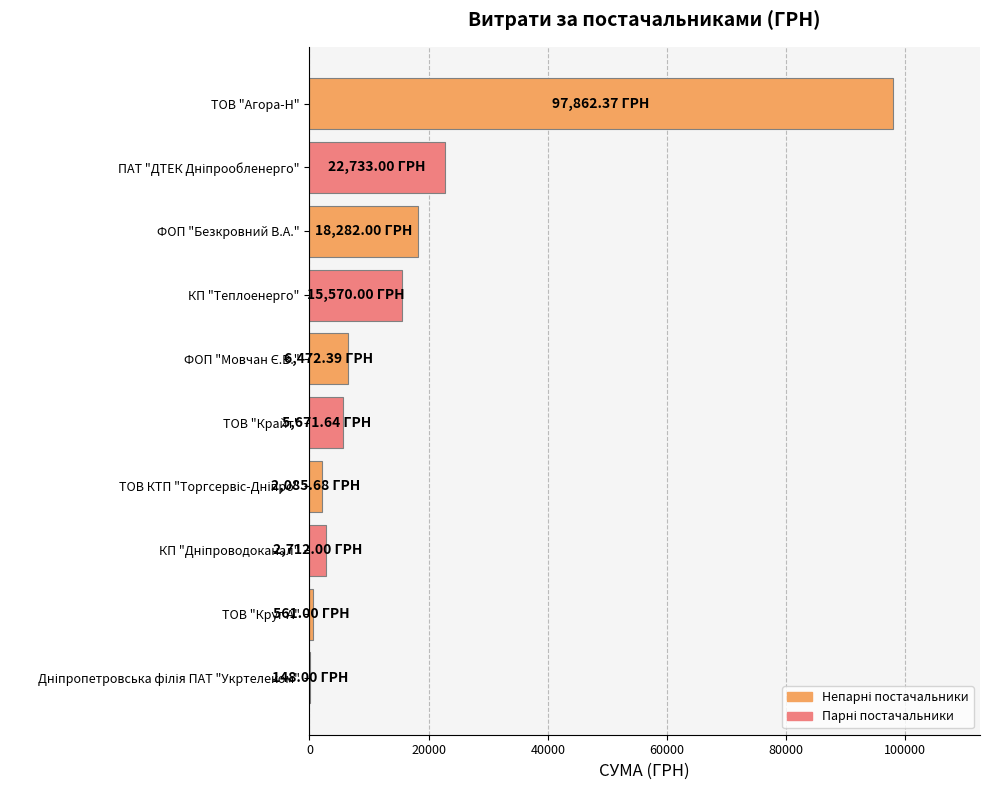

Which category has the highest value across all series?

ТОВ "Агора-Н"